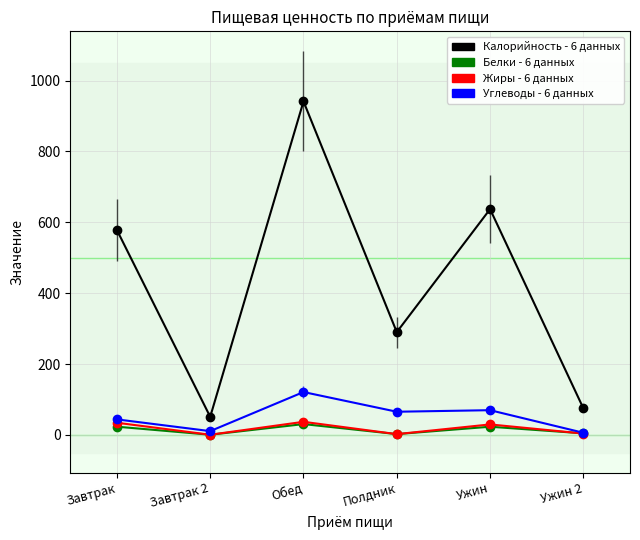

Which label corresponds to the largest value in the chart?

Обед